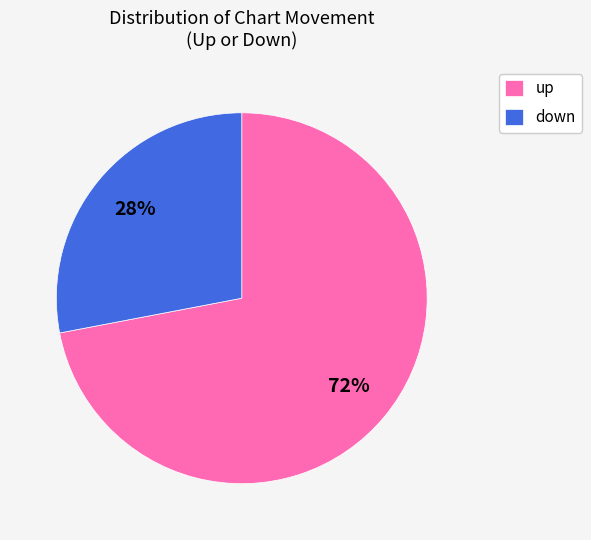

What is the ratio of the value at up to the value at down?

2.6